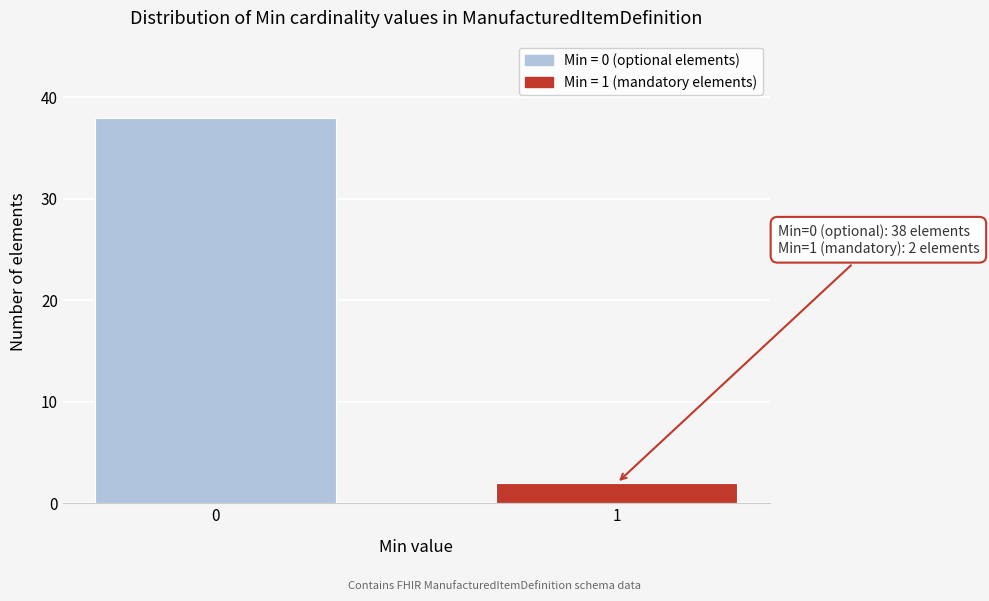

Reading left to right, extract all data points from this chart.

0=38	1=2